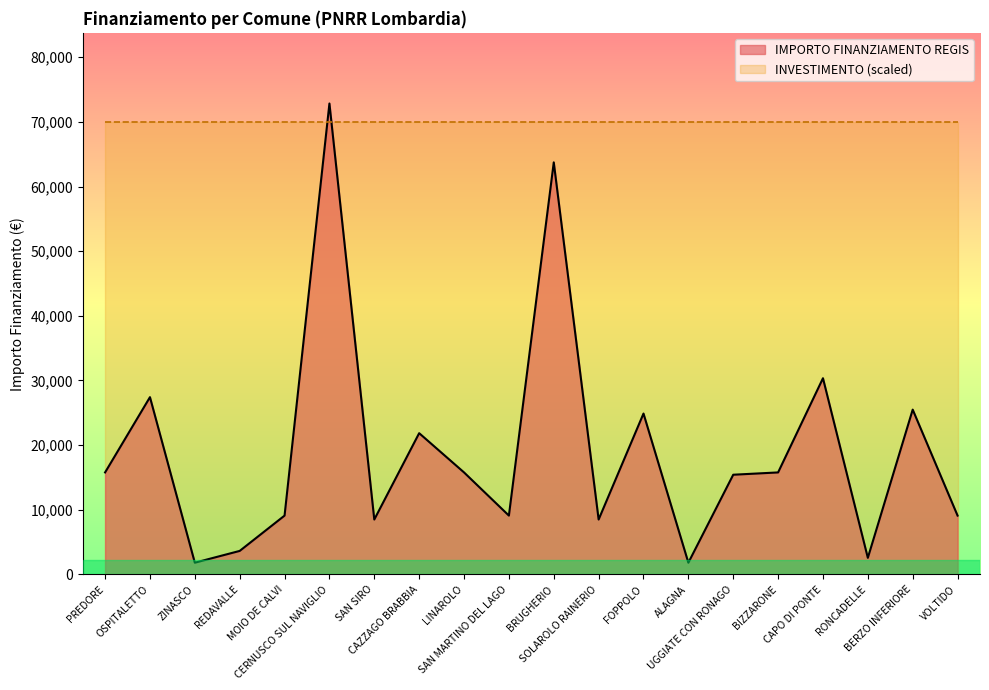

What is the sum of all values?

383520